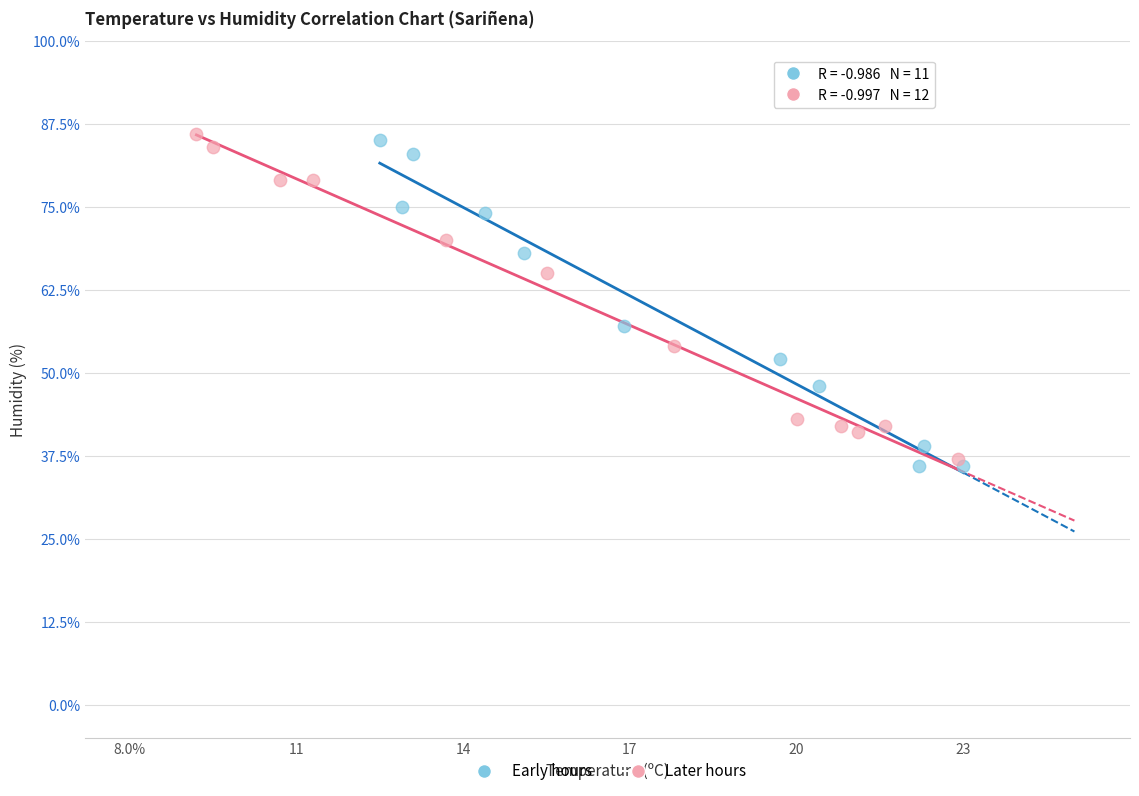

Which series reaches the minimum Y coordinate?

Early hours